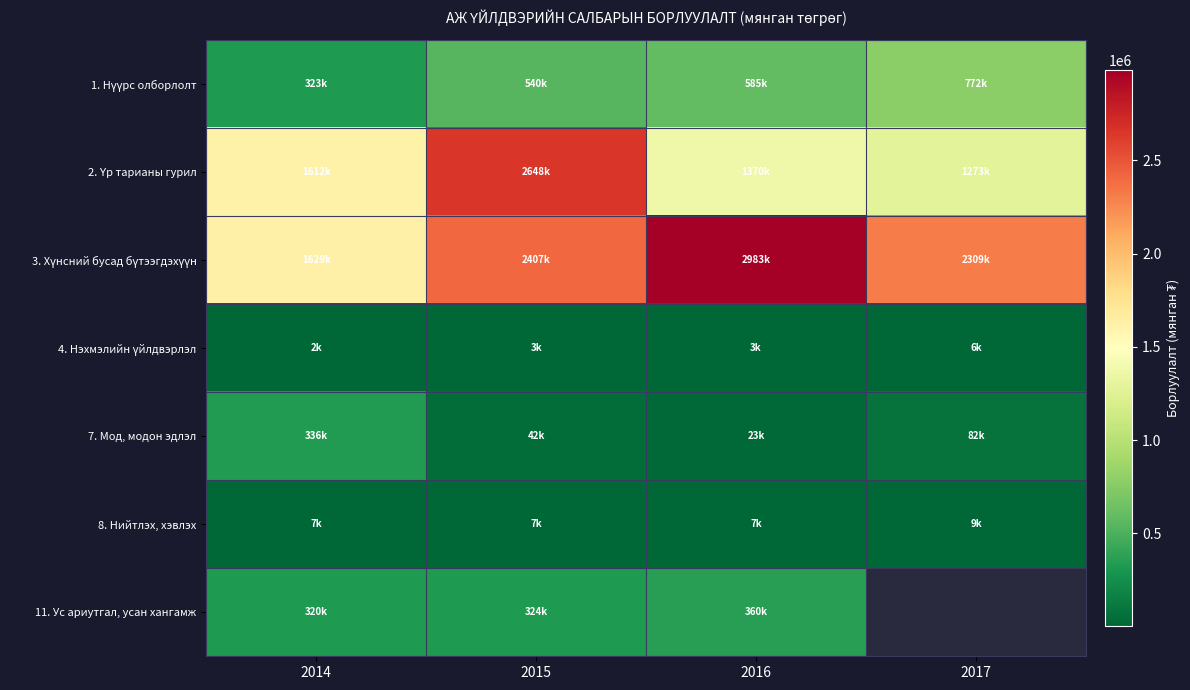

What is the difference between the highest and lowest values at 2016?

2979858.9